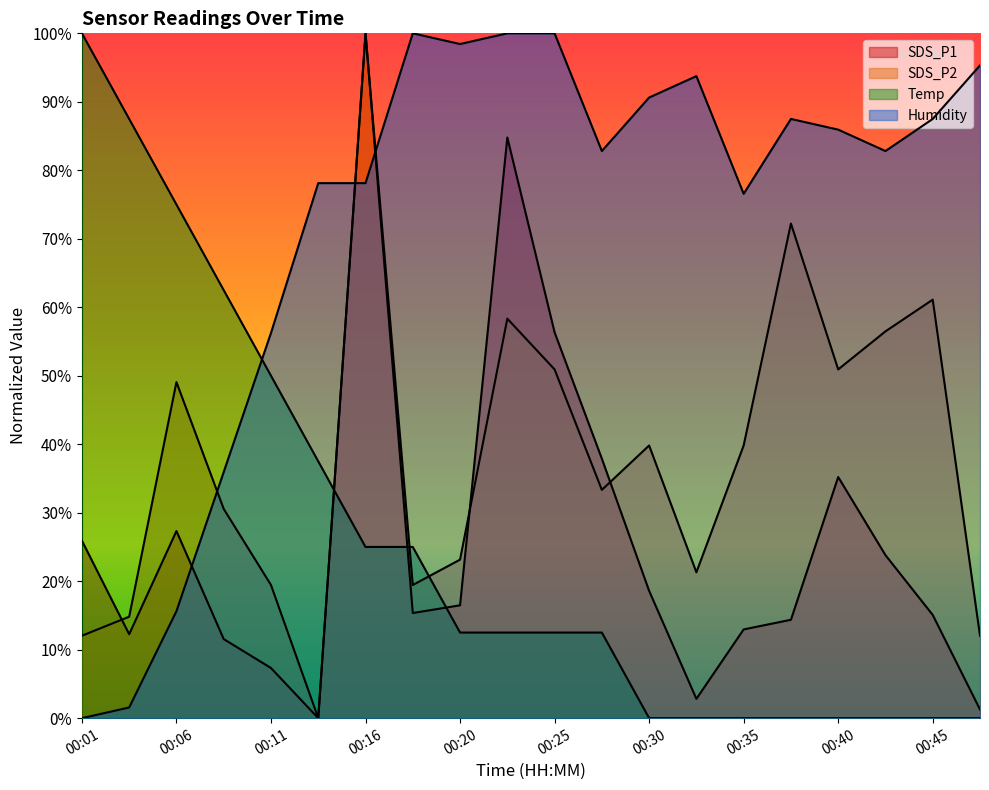

Which series ends up on top after the final intersection of Temp and SDS_P1?

SDS_P1